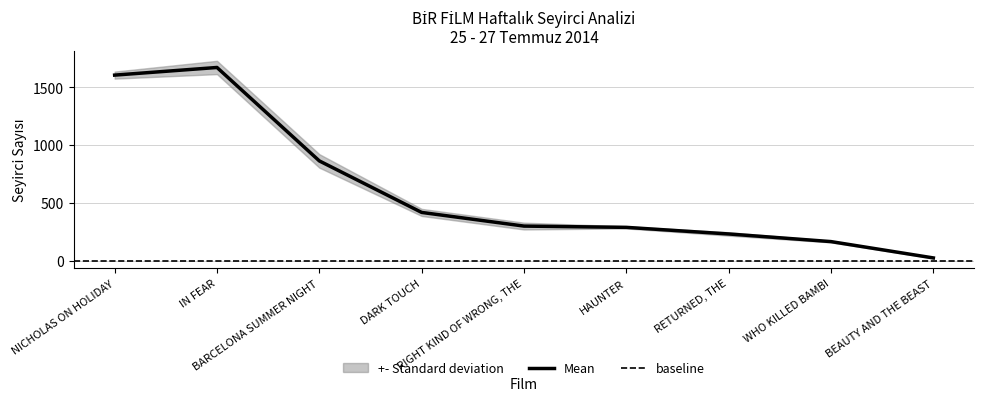

What is the sum of the Haftasonu Toplam Seyirci values at BARCELONA SUMMER NIGHT and NICHOLAS ON HOLIDAY?

2469